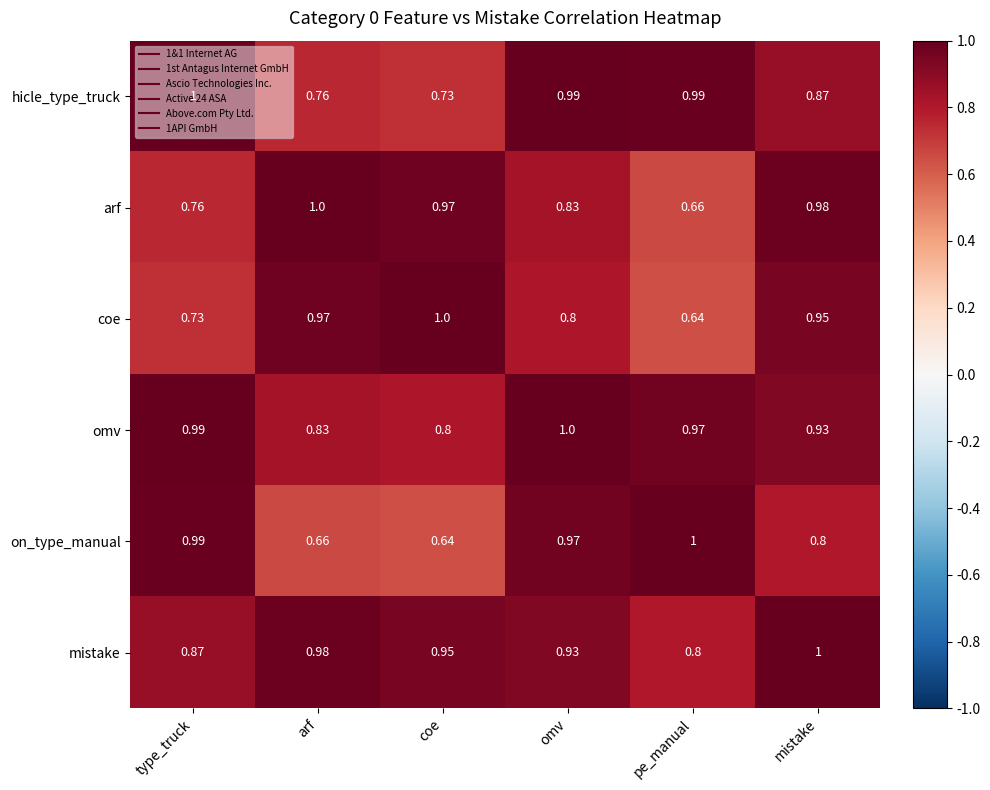

Rank the series at pe_manual from highest to lowest value.

on_type_manual, hicle_type_truck, omv, mistake, arf, coe